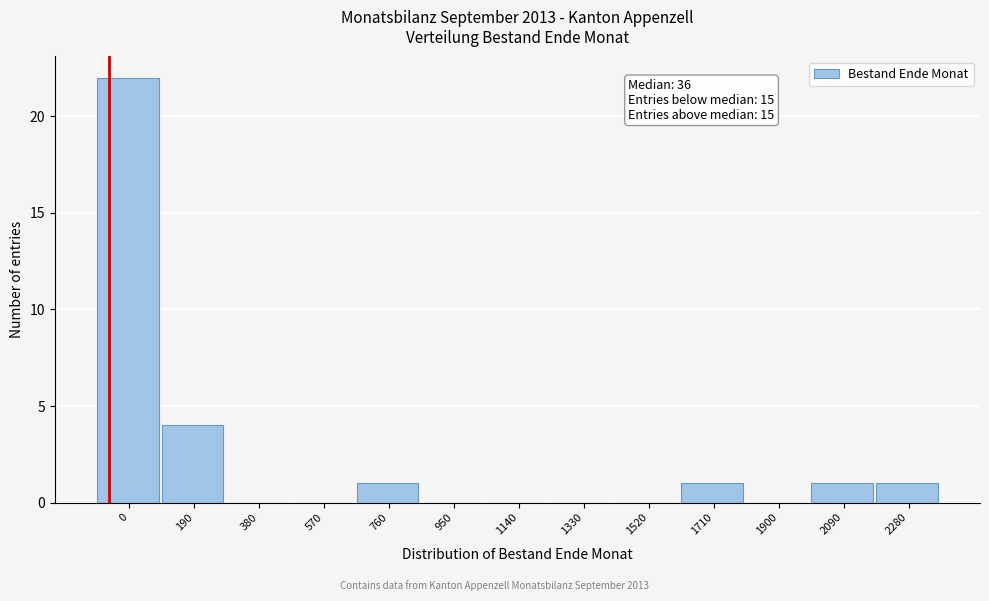

Reading left to right, what are all the values shown in this chart?

0=22	190=4	380=0	570=0	760=1	950=0	1140=0	1330=0	1520=0	1710=1	1900=0	2090=1	2280=1